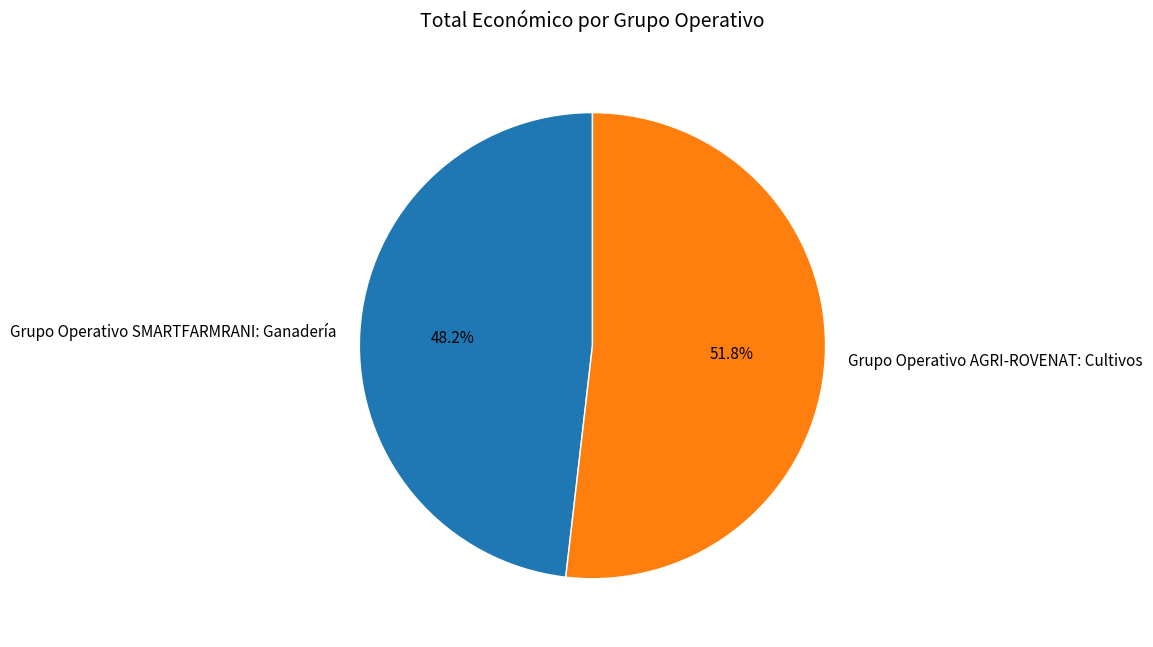

What is the largest slice in the pie chart?

Grupo Operativo AGRI-ROVENAT: Cultivos